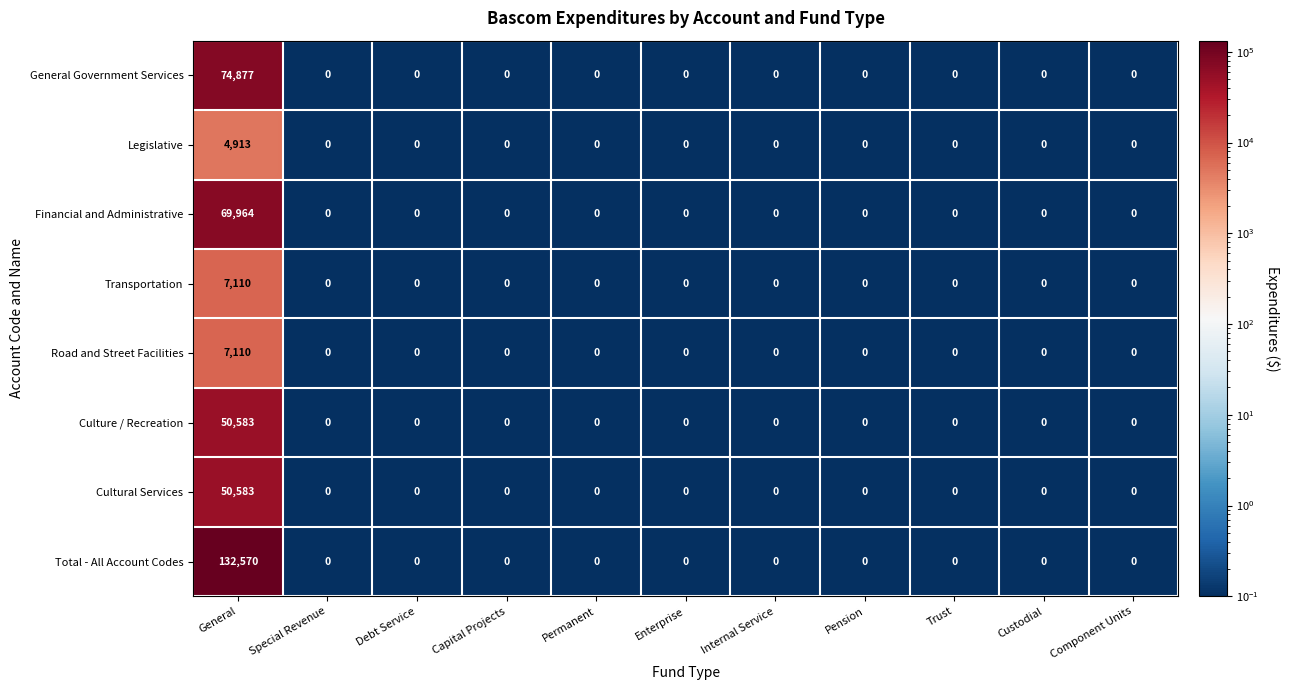

At which category is the sum across all series the highest?

General